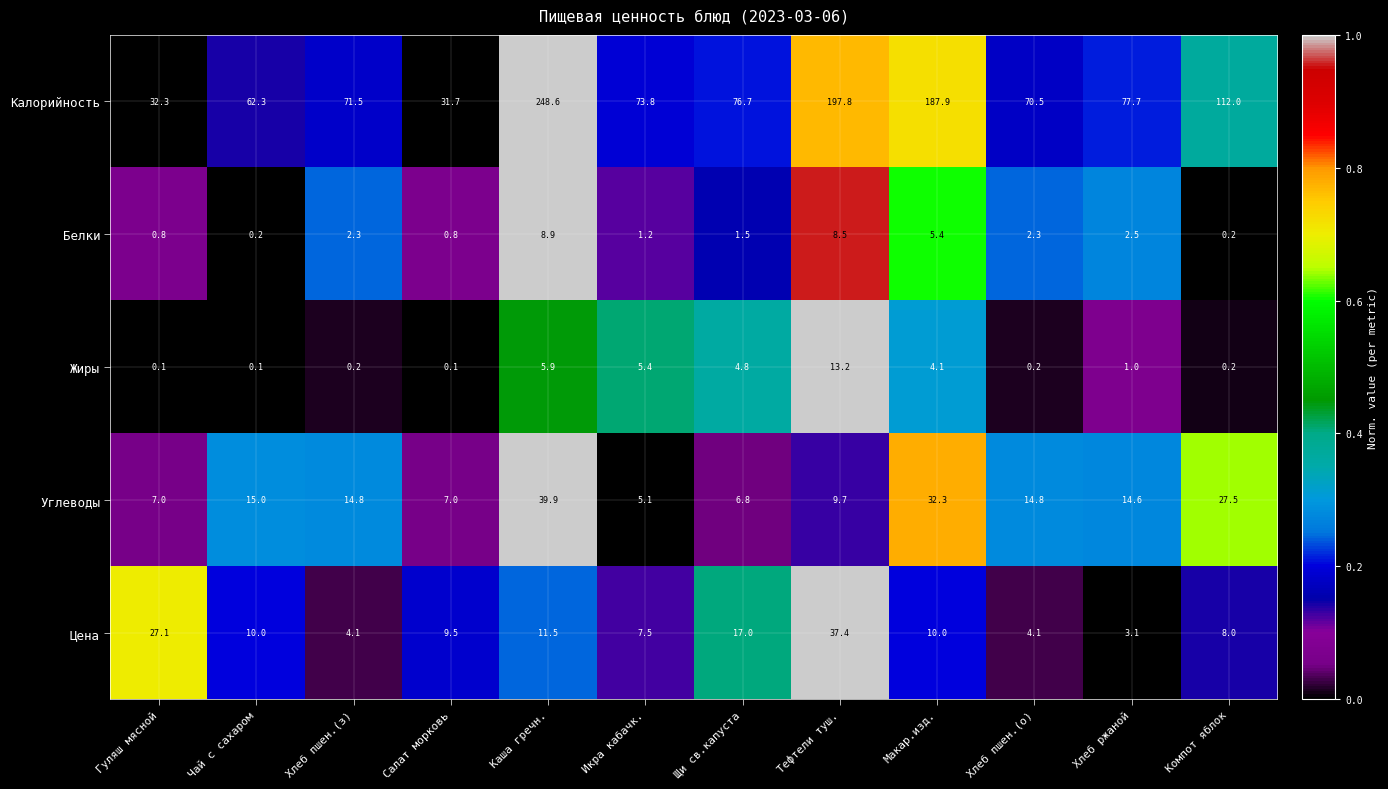

What is the sum of the Цена values at Каша гречн. and Тефтели туш.?

48.9